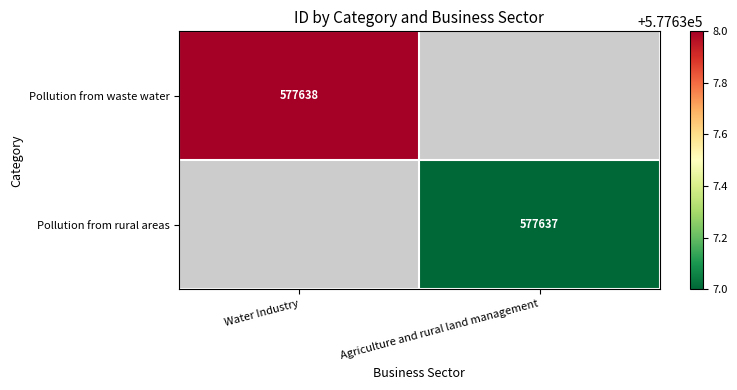

Is it true that Pollution from rural areas equals 815022 at Agriculture and rural land management?

False